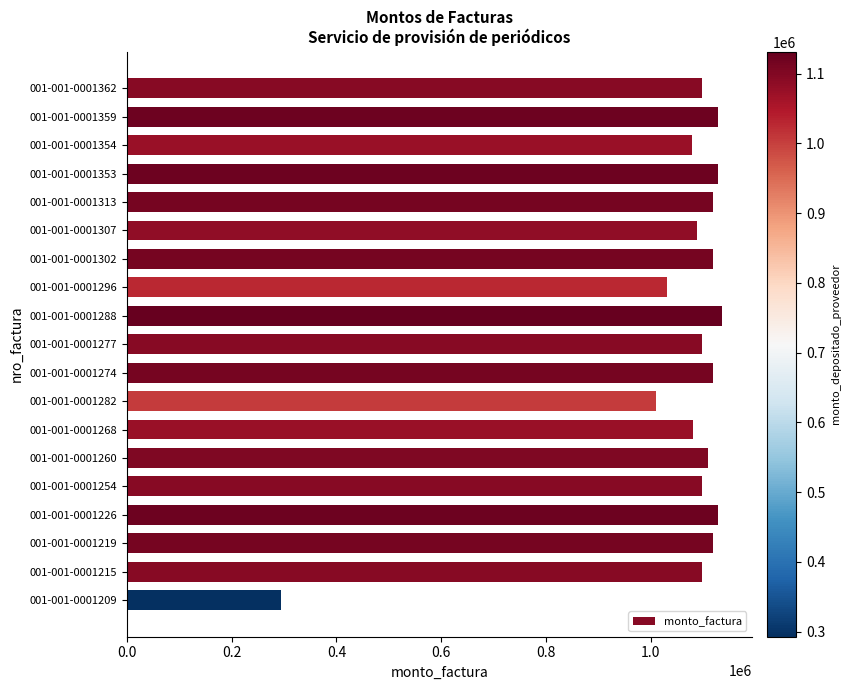

What is the minimum value shown in the chart?

294000